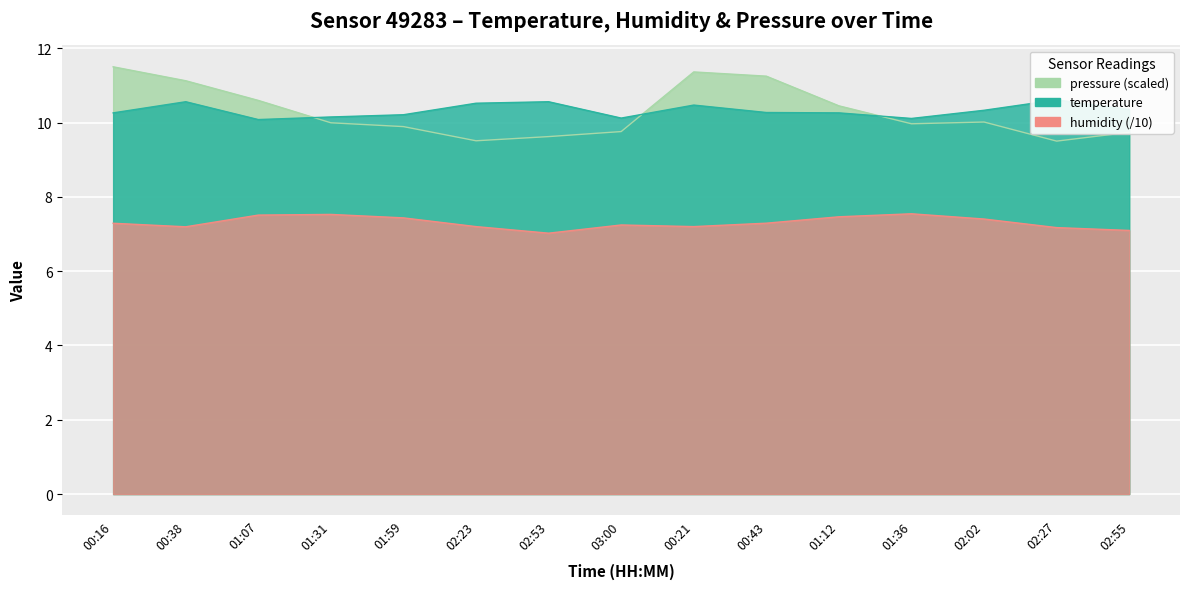

What value does the pressure_norm series have at 02:02?

10.0